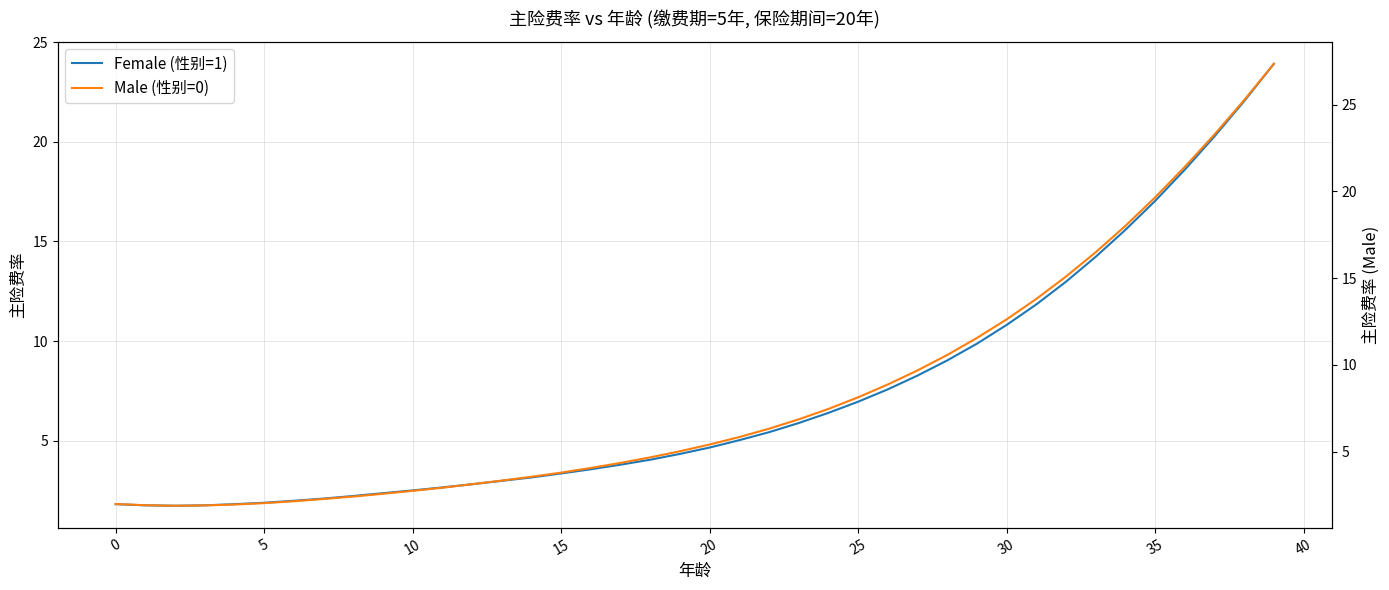

True or false: Male (性别=0) and Female (性别=1) cross at least once.

False